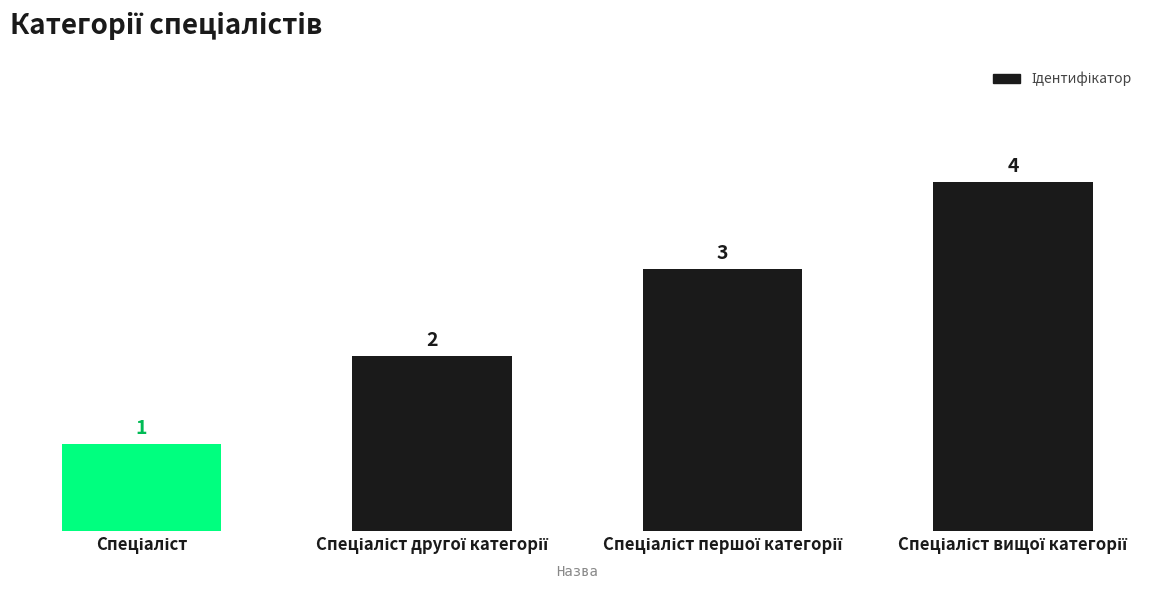

Reading left to right, list all the values displayed in this chart.

1	2	3	4